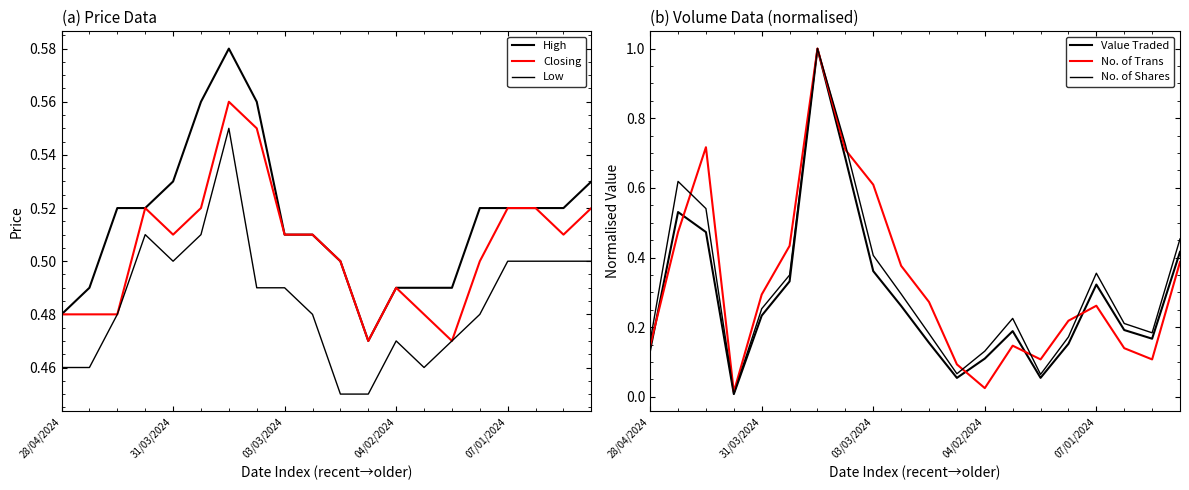

At which category does High reach its first local valley?

11